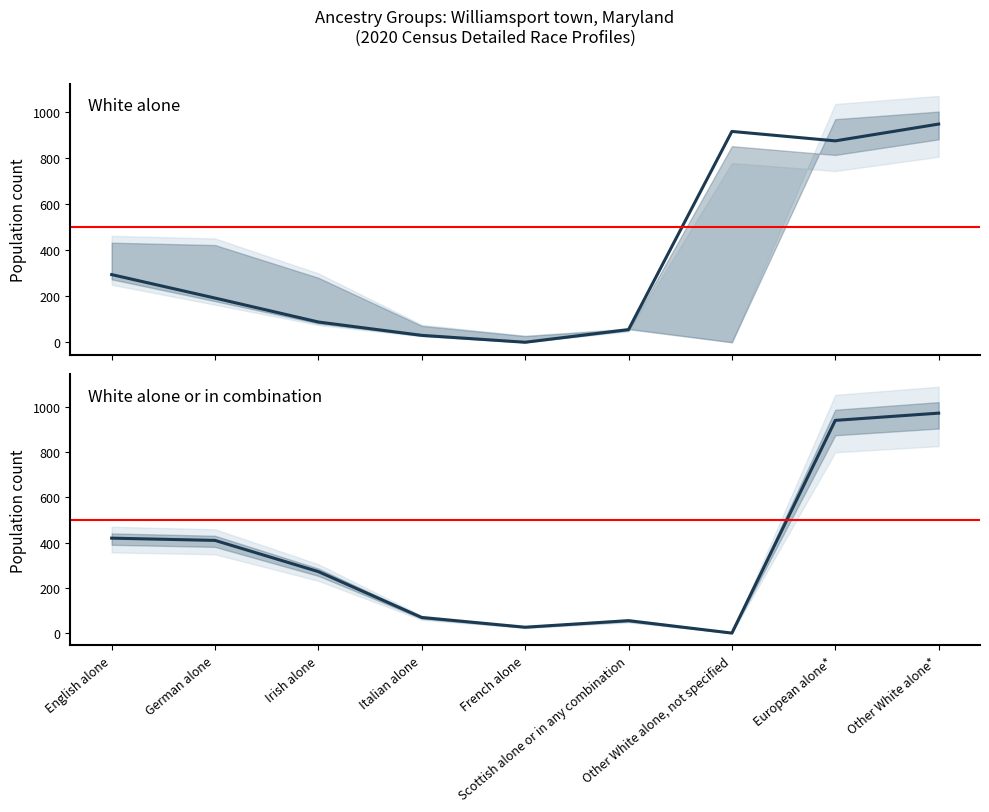

How many interior local peaks does the White alone series have?

1